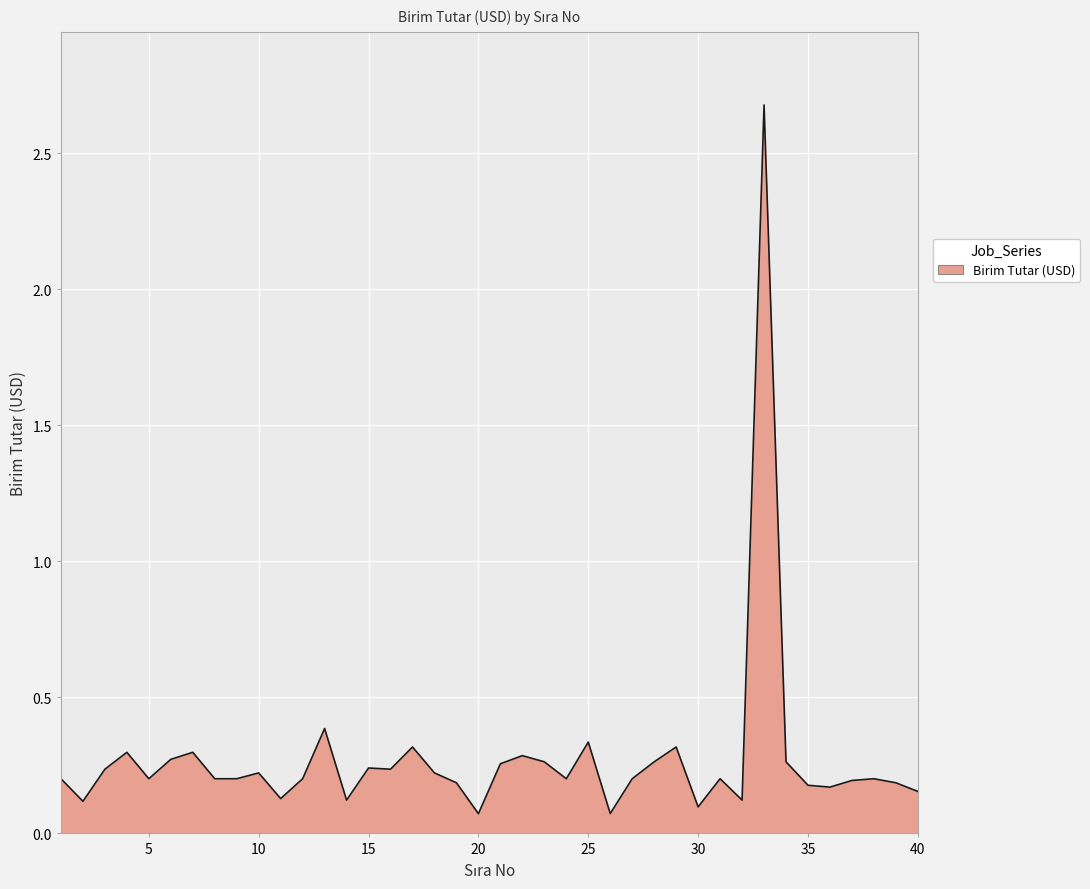

What is the difference between the maximum and minimum values?

2.6